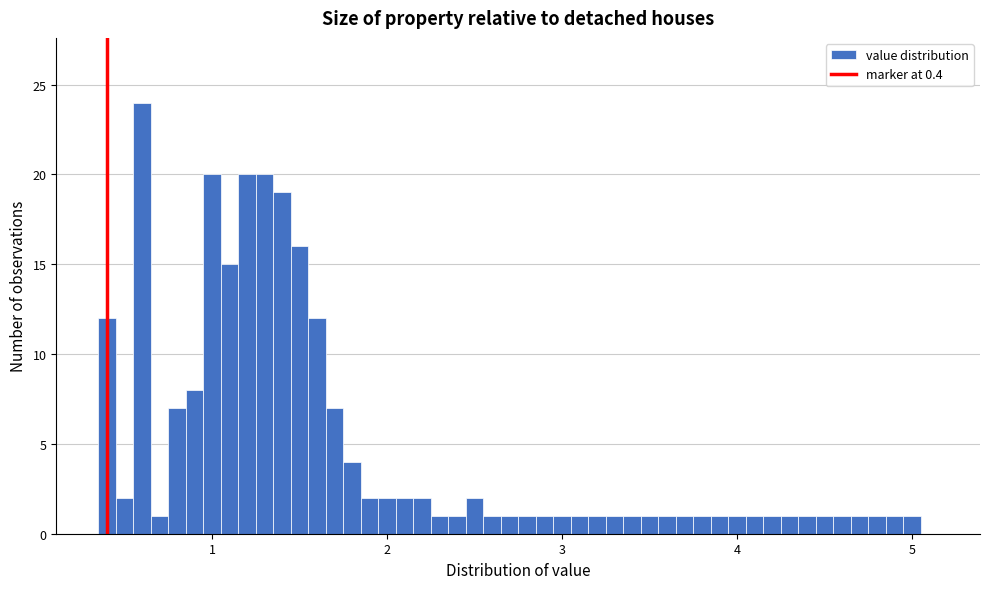

Around what value on the x-axis is the tallest bar? Give the approximate position of its centre, as read against the axis.

0.6